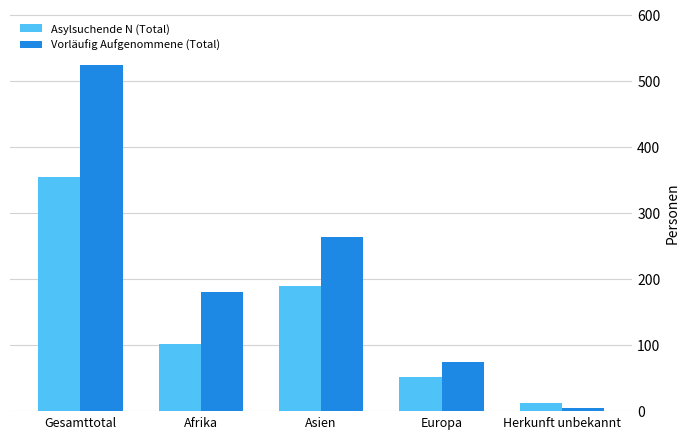

What is the sum of the Vorläufig Aufgenommene (Total) values at Europa and Asien?

339